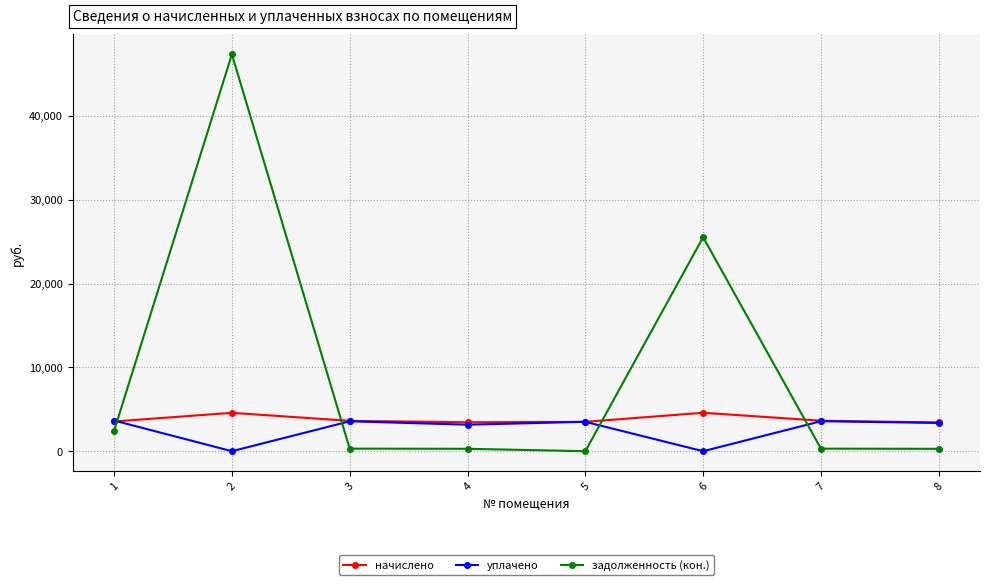

What is the total value across all series at 6?

30101.4